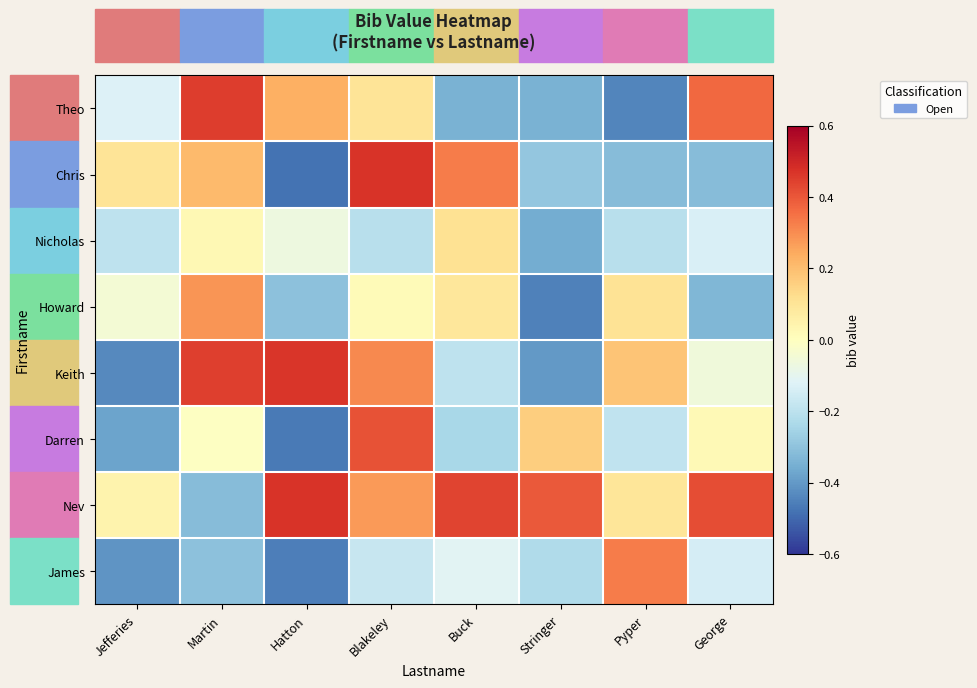

At which category is the sum across all series the highest?

Blakeley